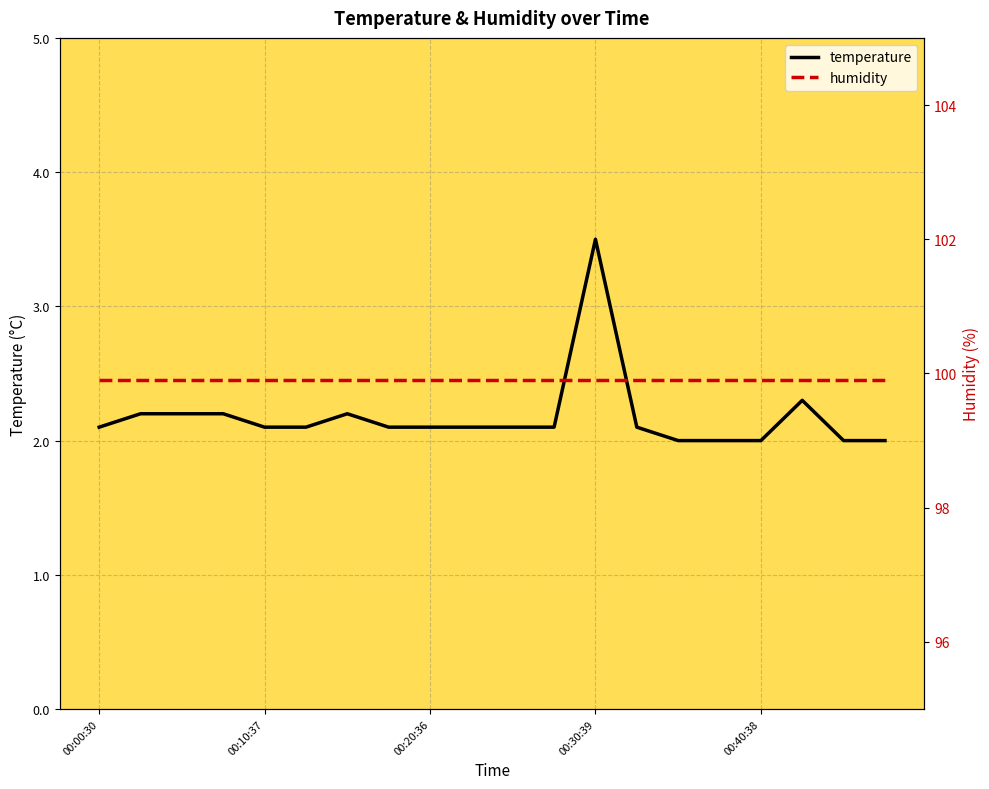

What is the label of the 20th point from the right?

00:00:30